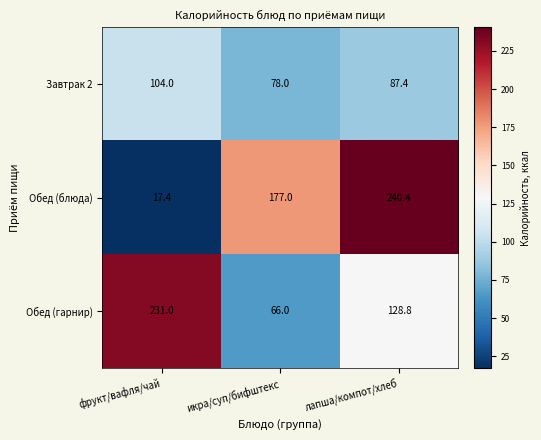

How many distinct data groups are displayed?

3